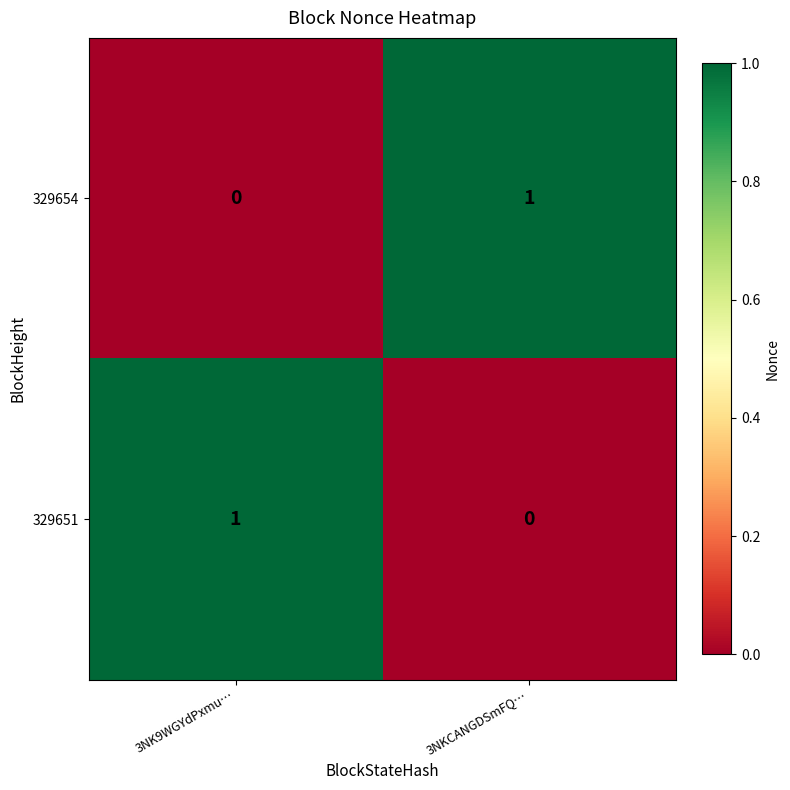

At which label does 329651 reach its minimum?

3NKCANGDSmFQ…